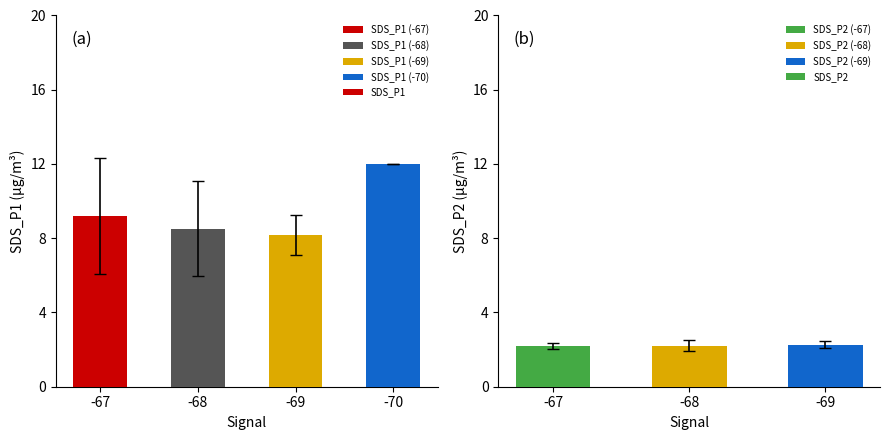

The SDS_P2 series shows 0.9 at 12. True or false?

False